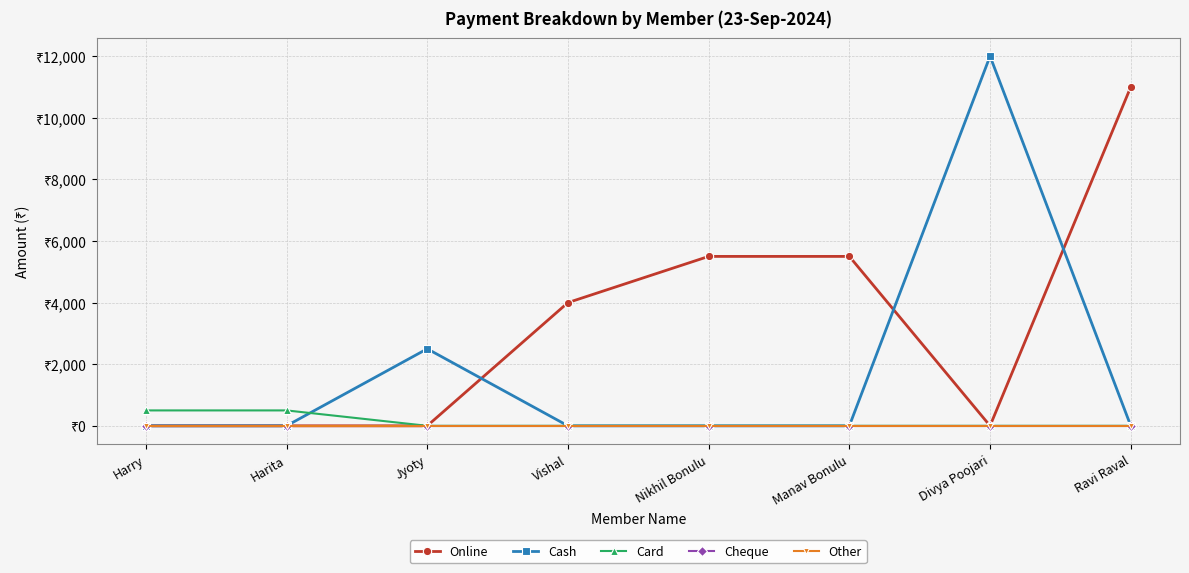

True or false: Other has more than 0 points higher than both neighbors.

False